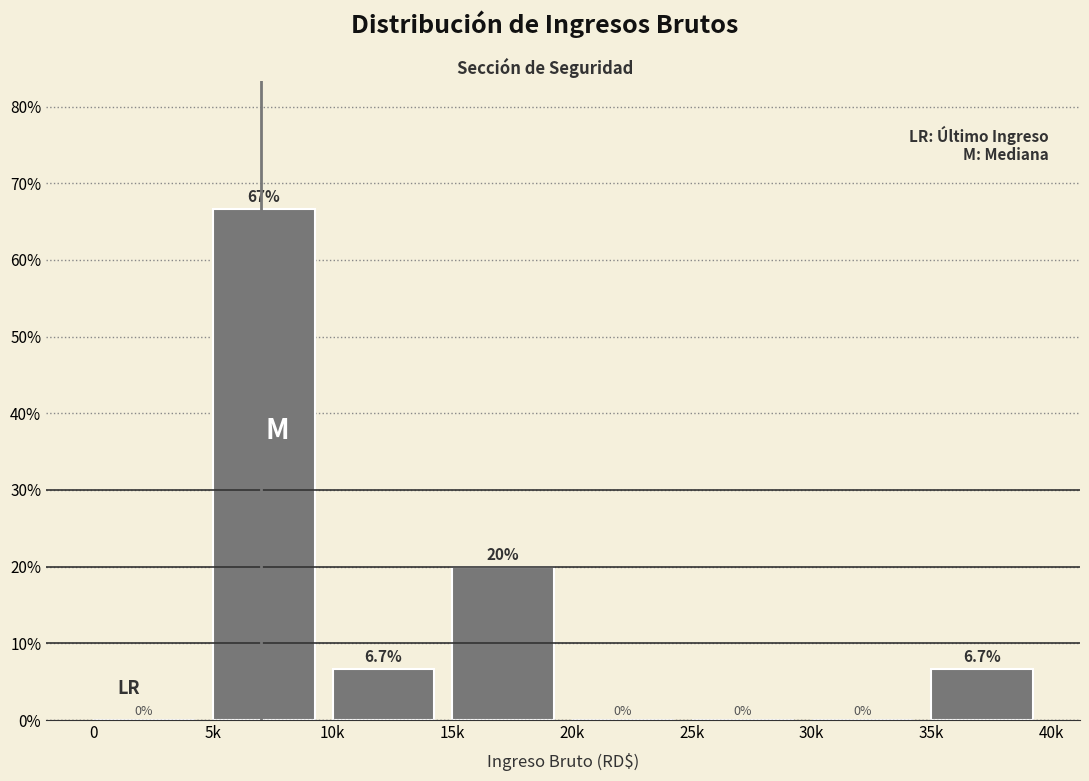

Are the bars horizontal?

No